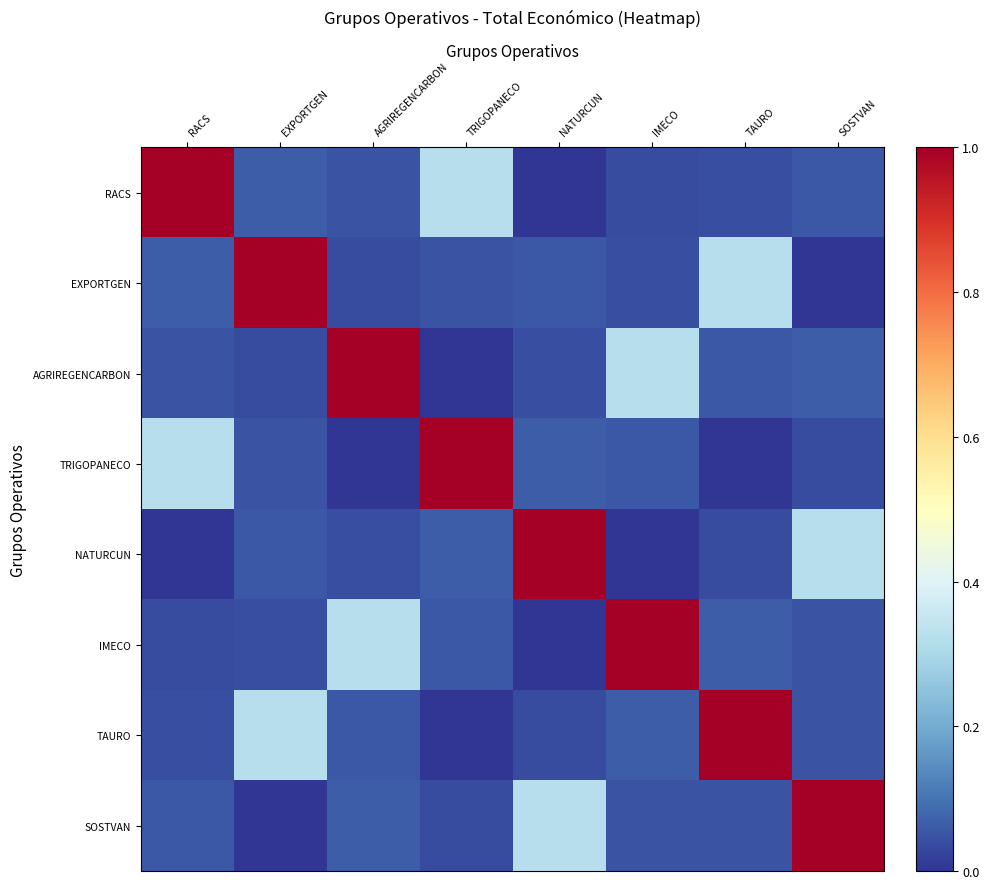

Rank the series by their maximum value, from lowest to highest.

RACS, EXPORTGEN, AGRIREGENCARBON, TRIGOPANECO, NATURCUN, IMECO, TAURO, SOSTVAN